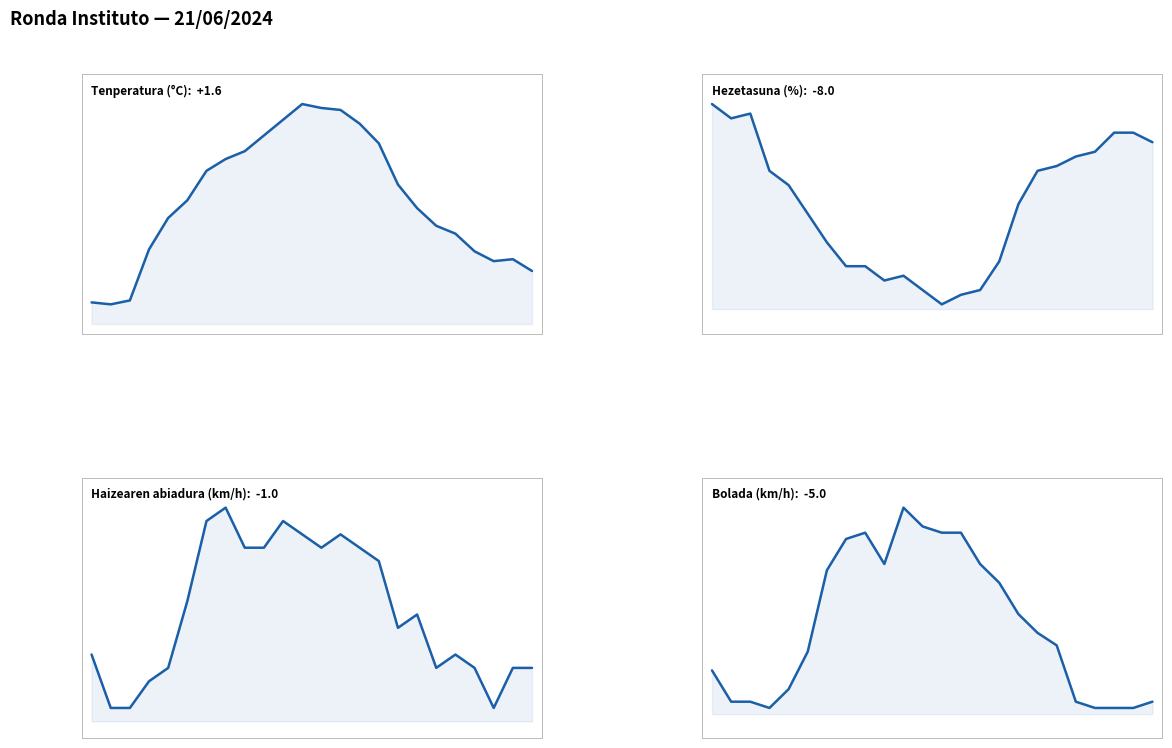

True or false: Tenperatura (°C) has a value of 14.2 at 3.

True